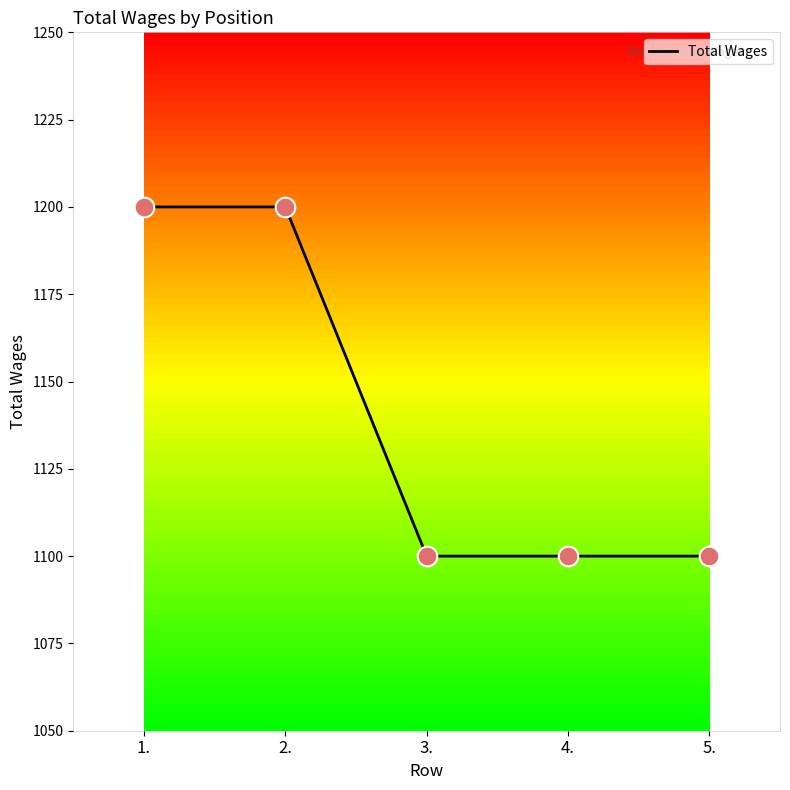

Which has a higher value, 1. or 4.?

1.